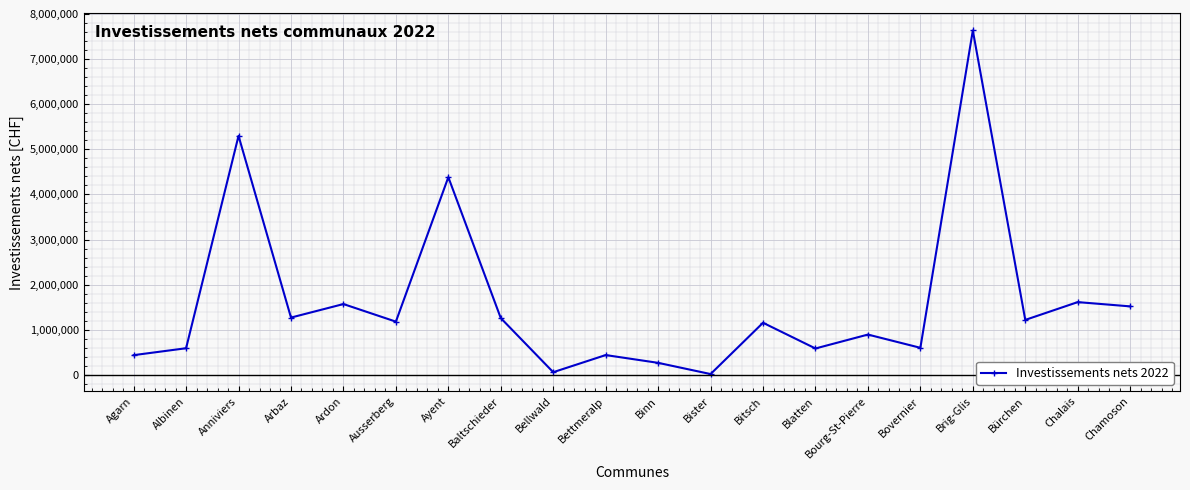

True or false: the data has more than 2 interior local peaks.

True